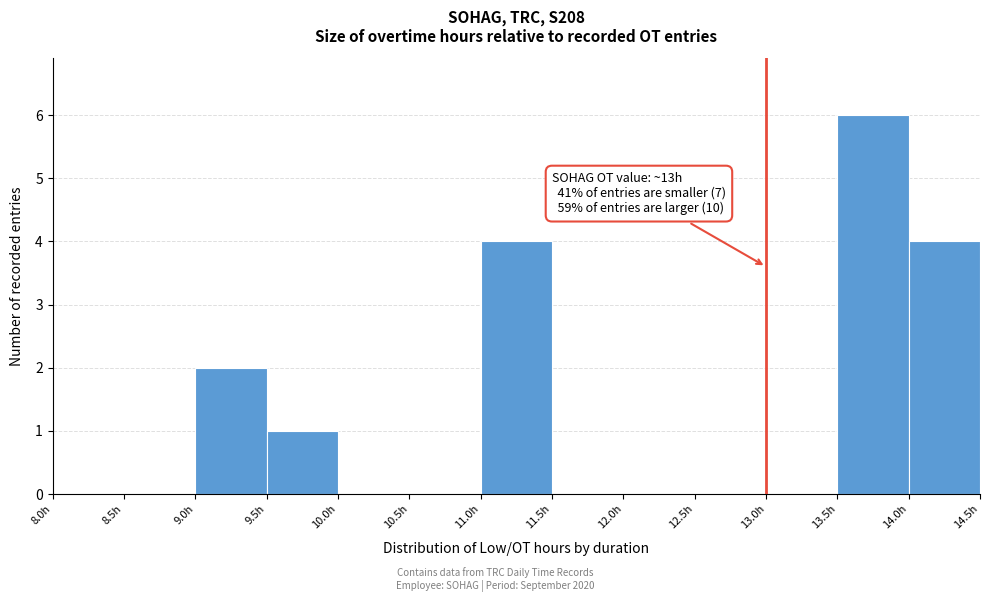

Over which range of the x-axis is the bar tallest?

13.5 to 14.0